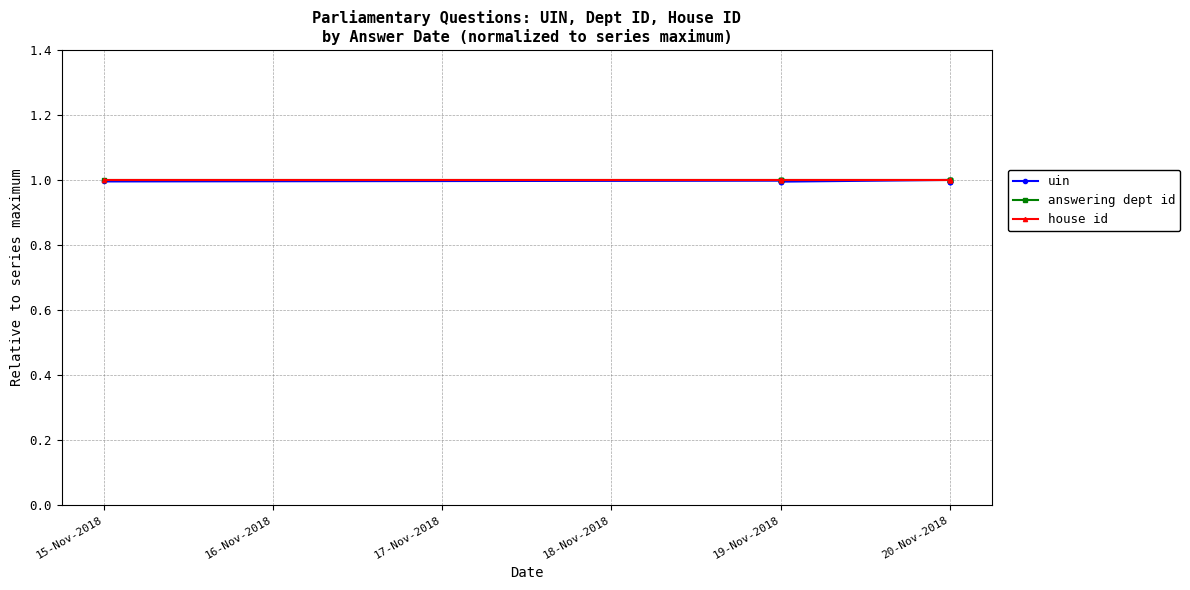

Which label corresponds to the largest value in the chart?

20-Nov-2018